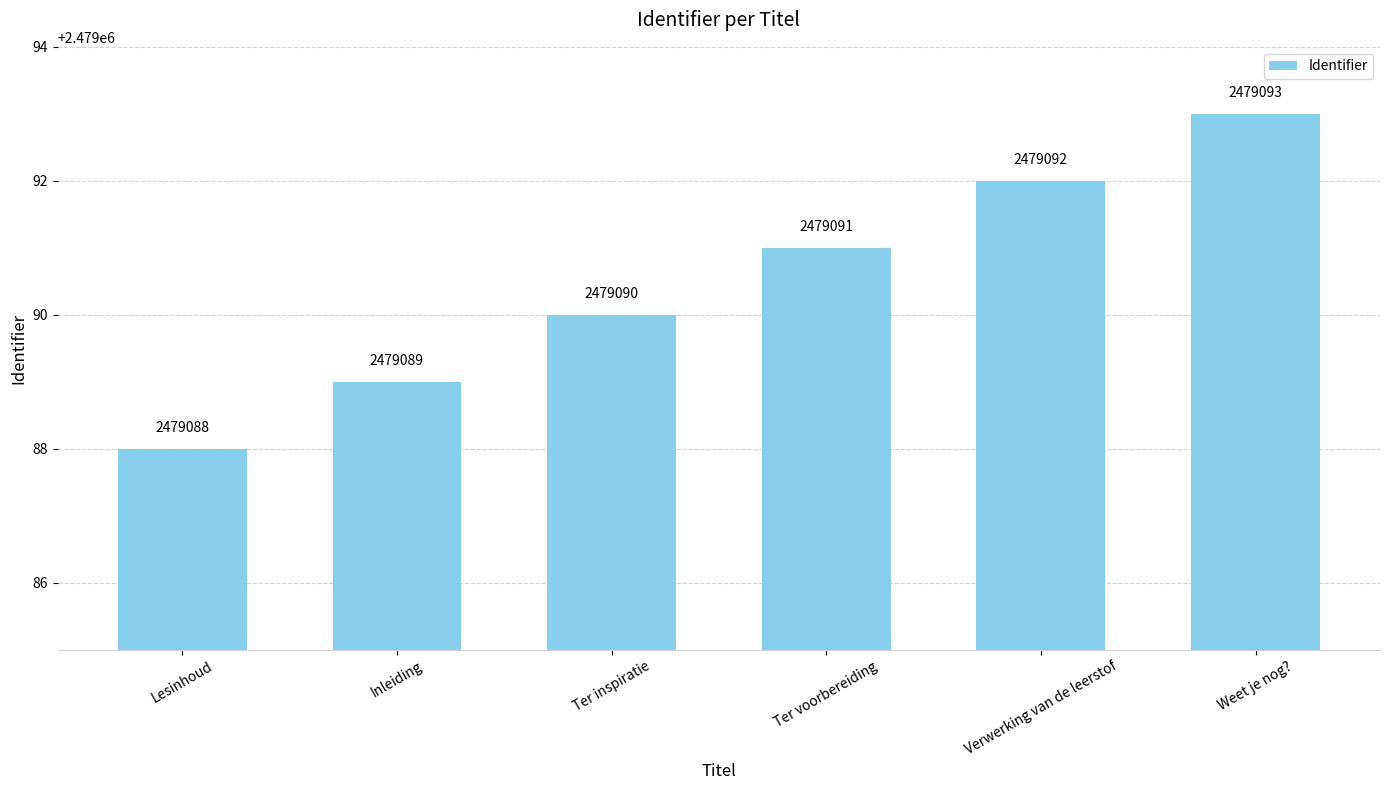

The value at Lesinhoud is 3331124. True or false?

False